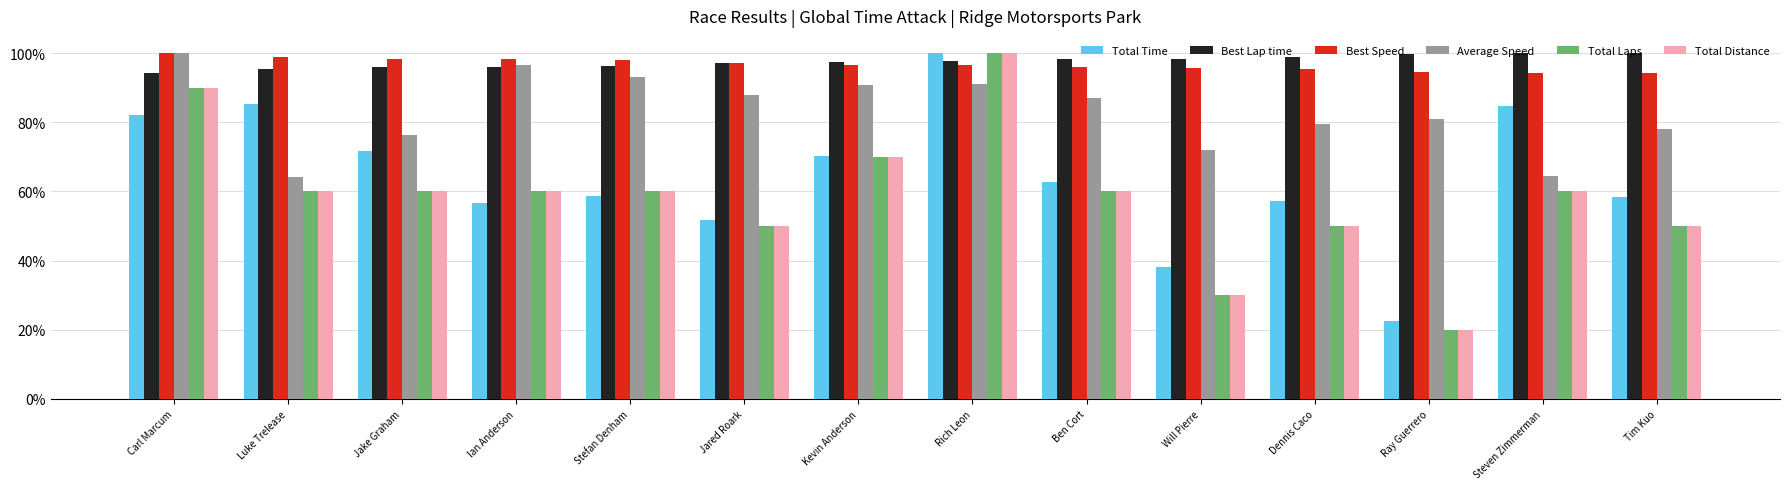

Does the chart contain stacked bars?

No